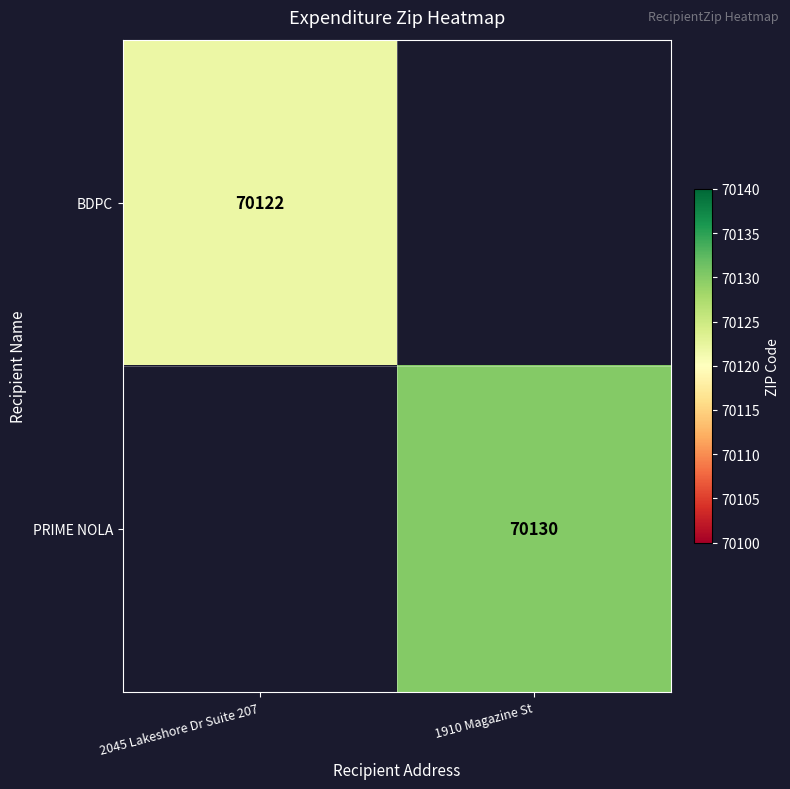

The PRIME NOLA series shows 112571 at 1910 Magazine St. True or false?

False